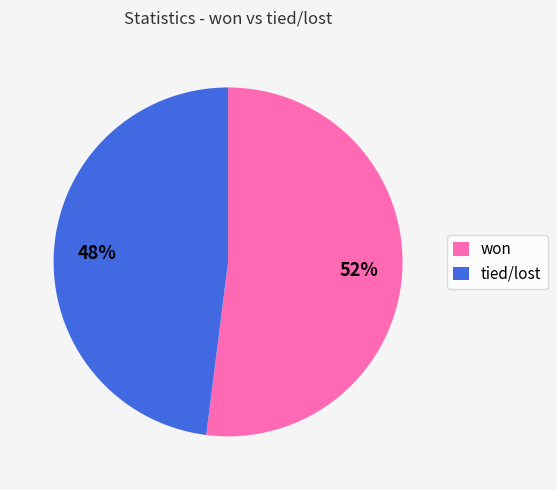

What is the majority slice?

won